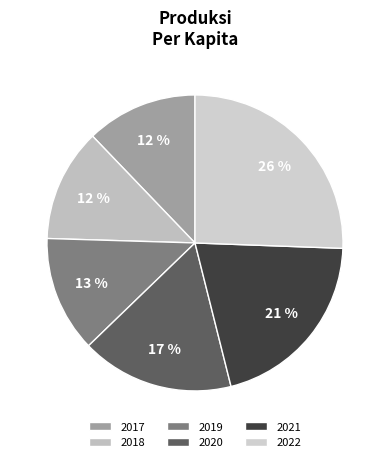

Which slice is the smallest?

2017